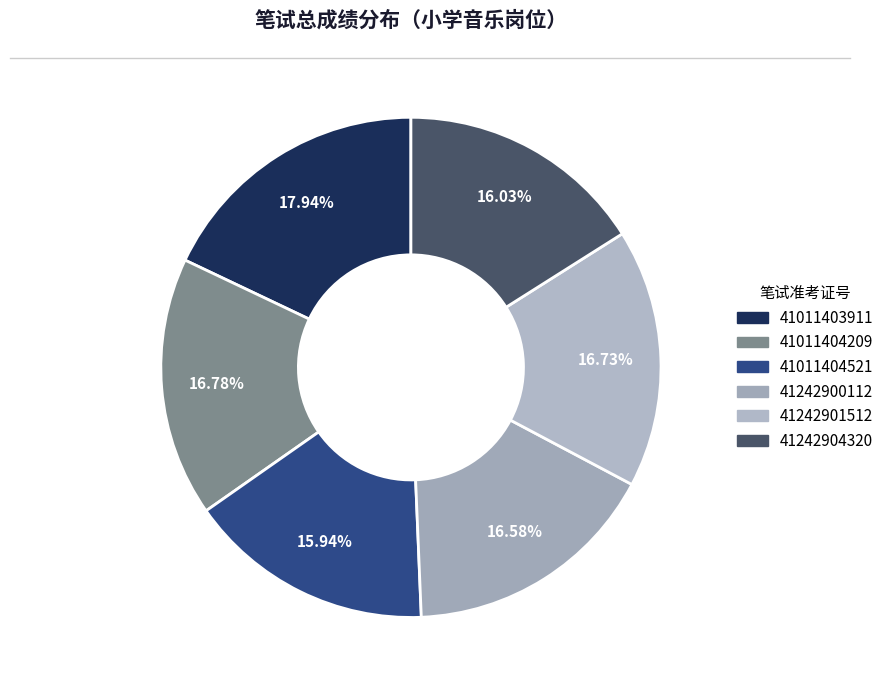

Does 41011403911 represent more than half of the total?

No